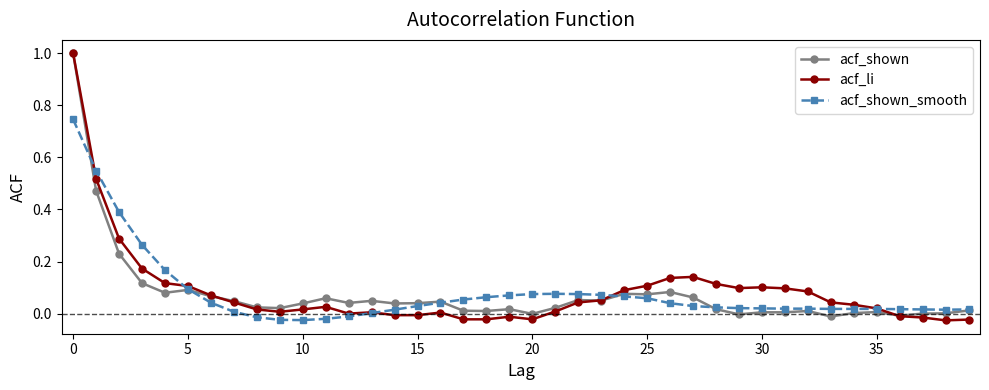

True or false: acf_li has more than 1 interior local peaks.

True